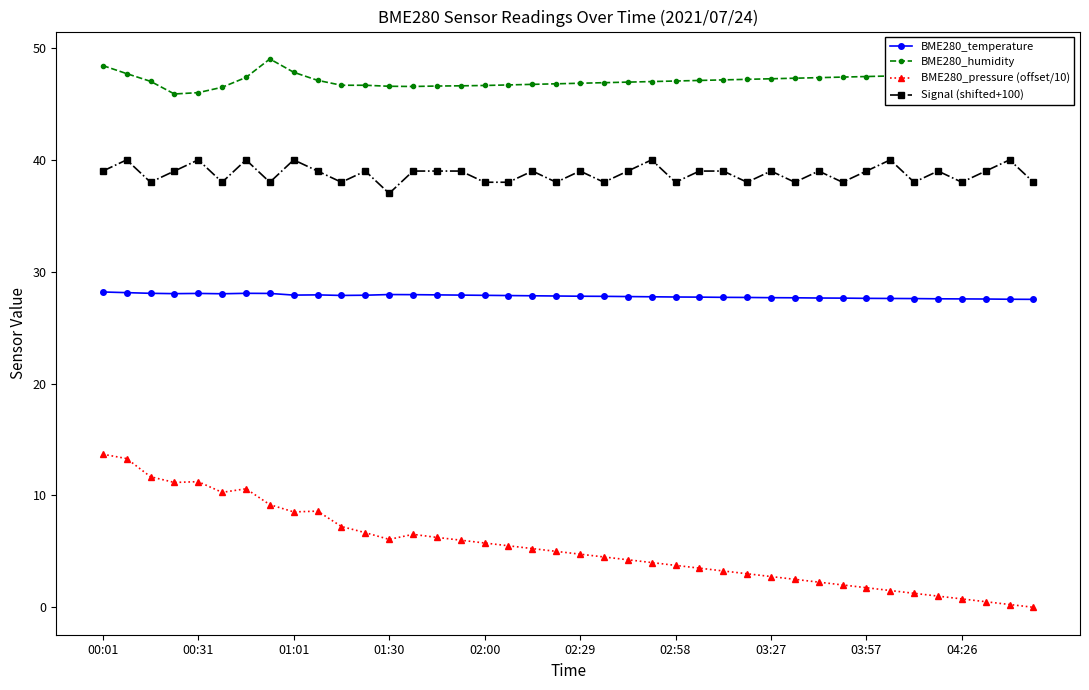

True or false: BME280_pressure (offset/10) and Signal (shifted+100) cross at least once.

False